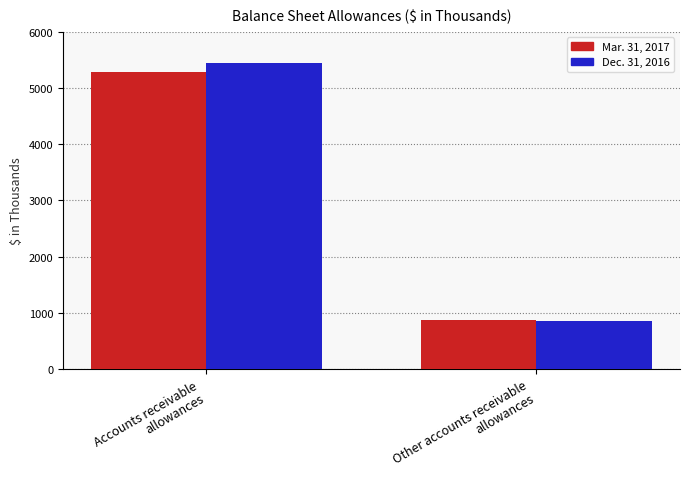

Which series changed the most between Accounts receivable
allowances and Other accounts receivable
allowances?

Dec. 31, 2016